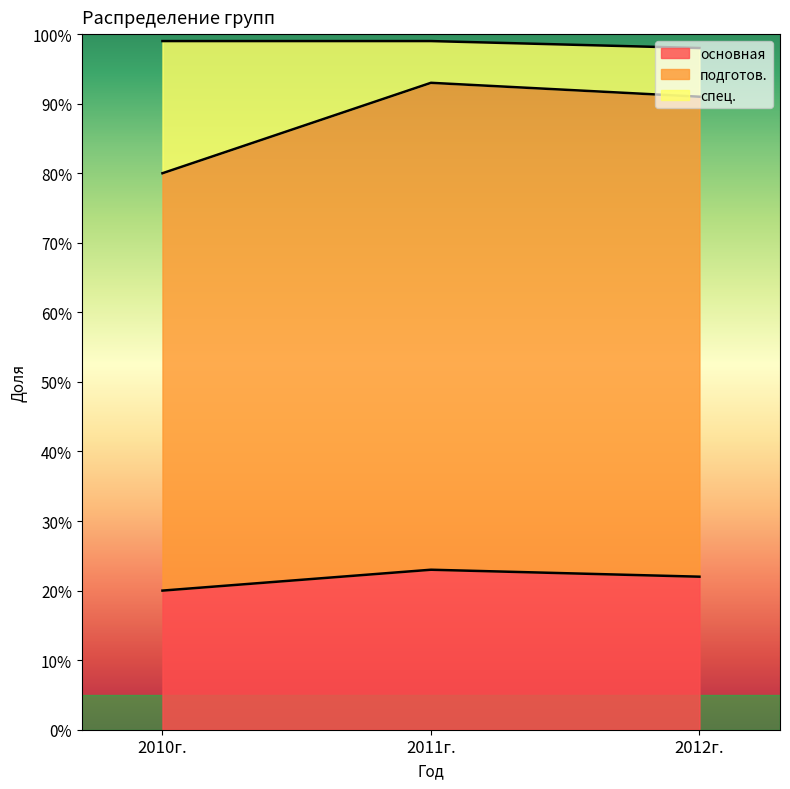

List the labels in order of подготов. value, largest first.

2011г., 2012г., 2010г.